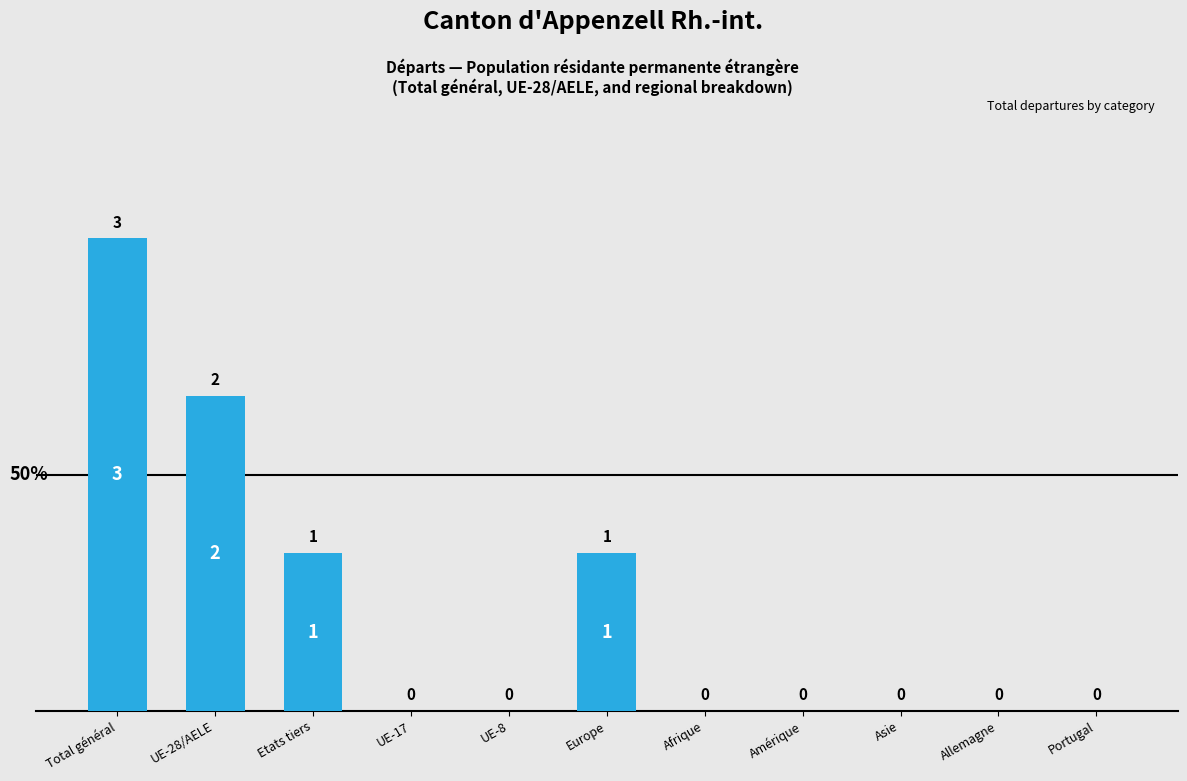

What is the average value?

1